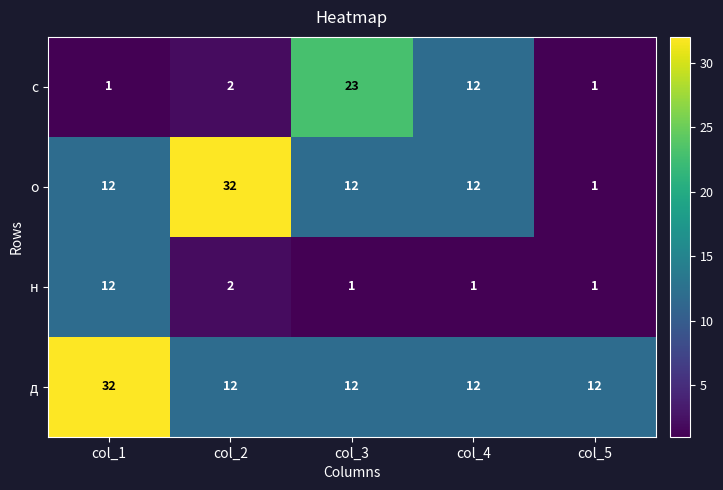

List the series in order of their overall mean, lowest first.

н, с, о, д